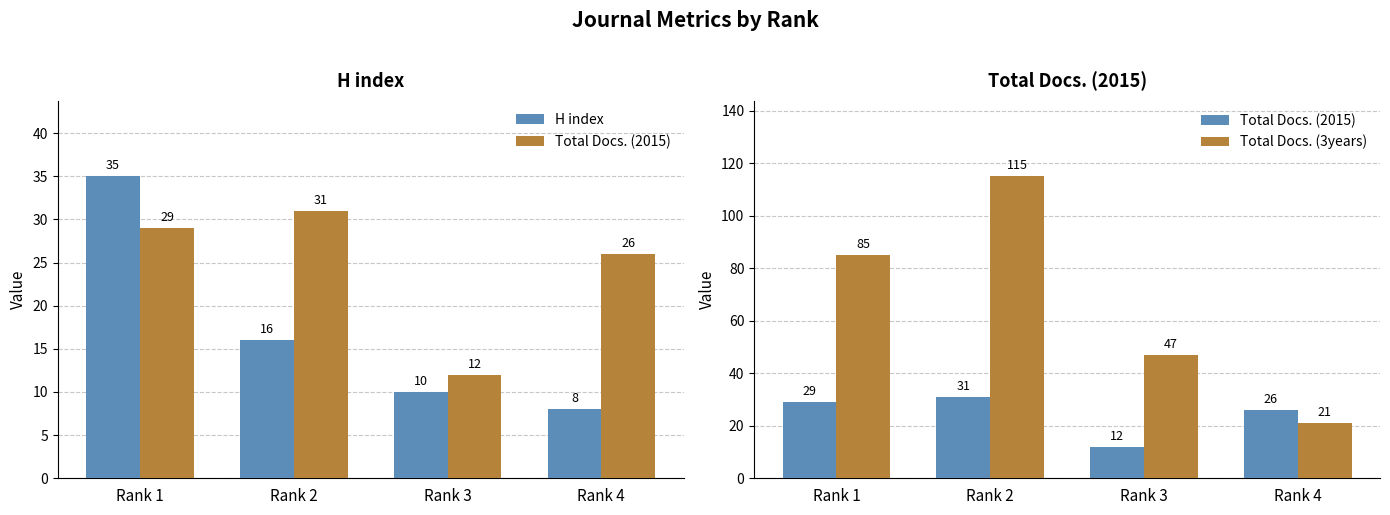

The Total Docs. (3years) series shows 85 at Rank 1. True or false?

True